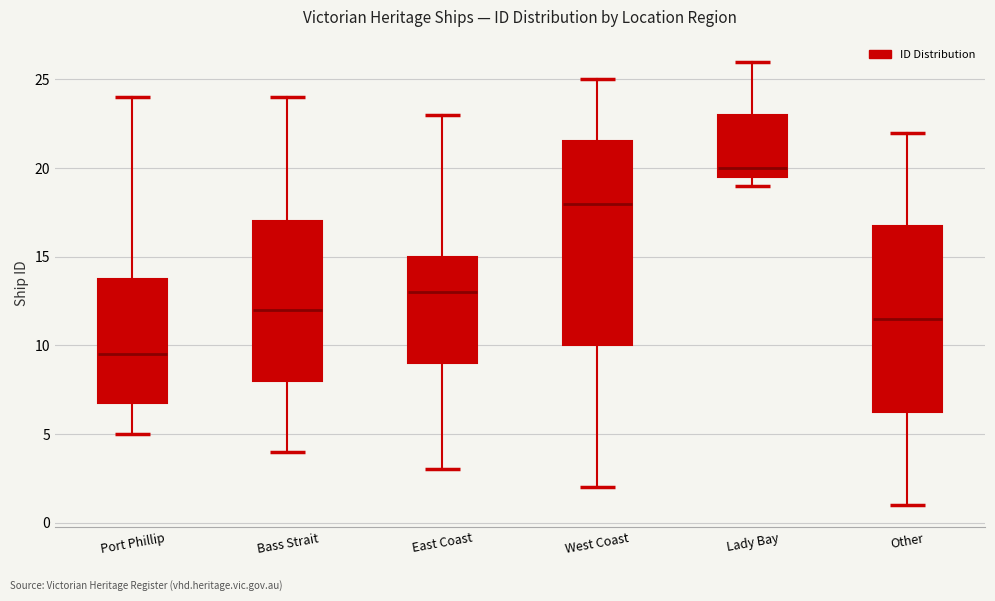

Where is the upper edge of the box for Other on the y-axis? The values are not printed on the chart, so give them approximately, as read against the axis.

17.0